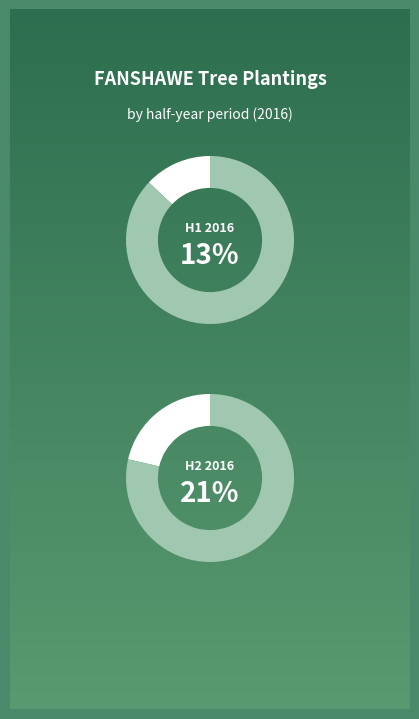

Does 2016-05 represent more than half of the total?

No